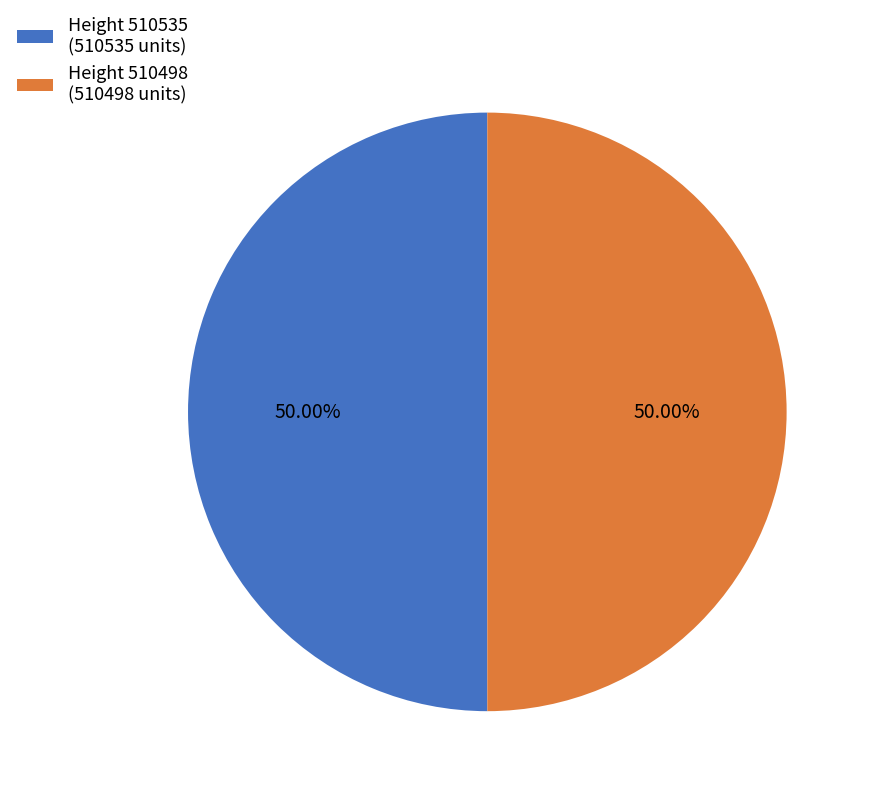

What is the ratio of the value at Height 510535 (510535 units) to the value at Height 510498 (510498 units)?

1.0